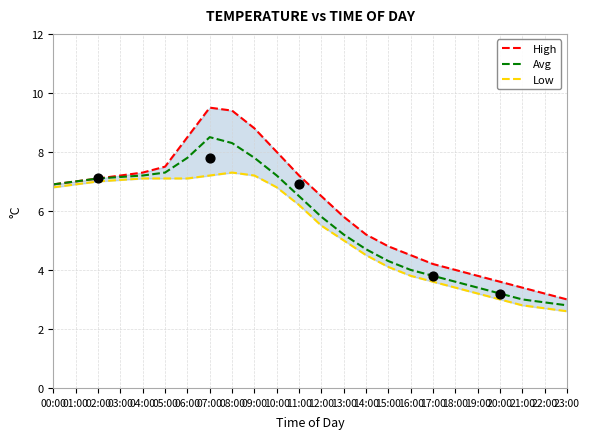

Which series contains the lowest Y value?

Low